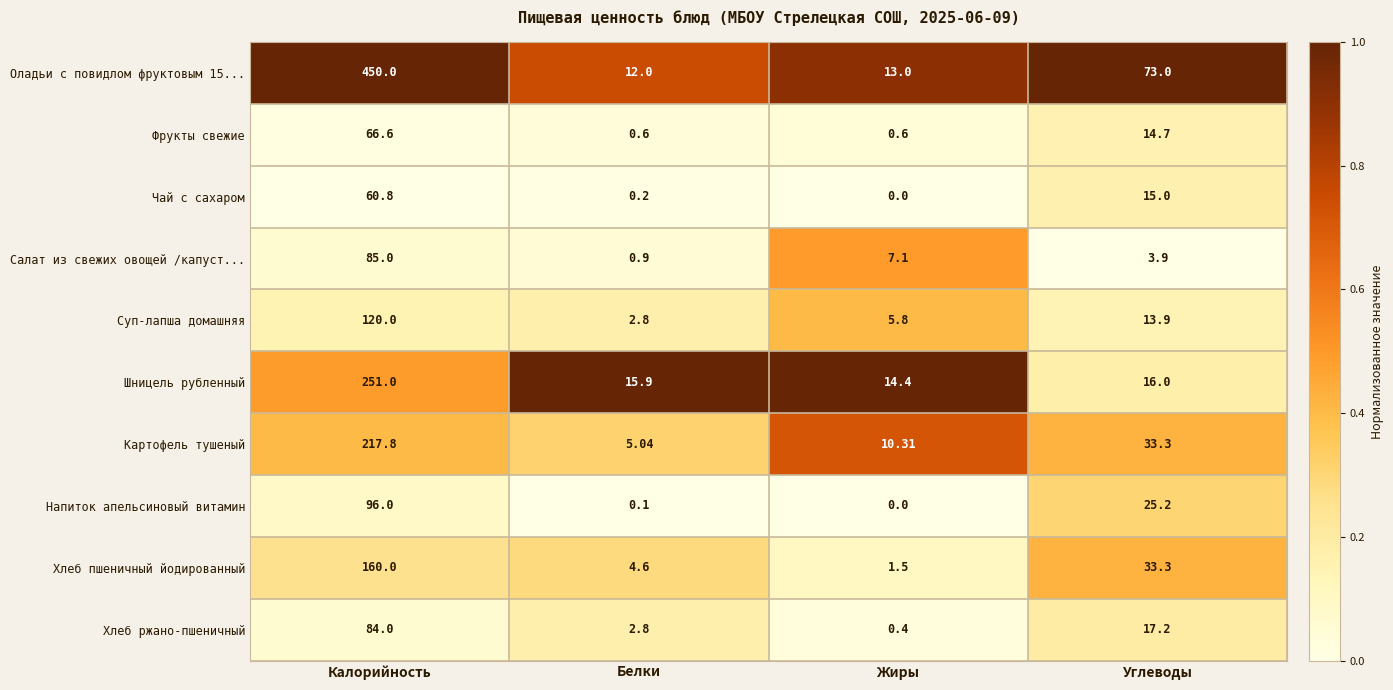

Which series has the largest total across all categories?

Оладьи с повидлом фруктовым 15...